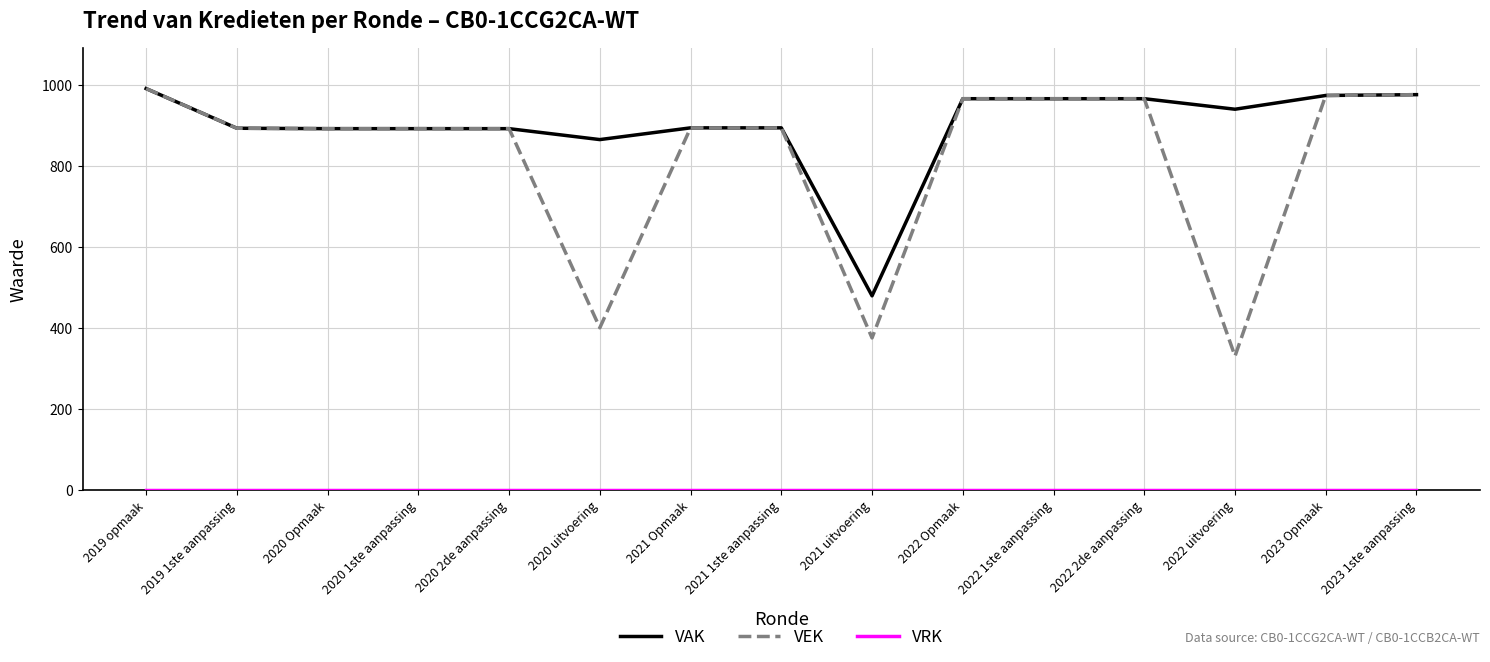

What is the average value of the VEK series?

820